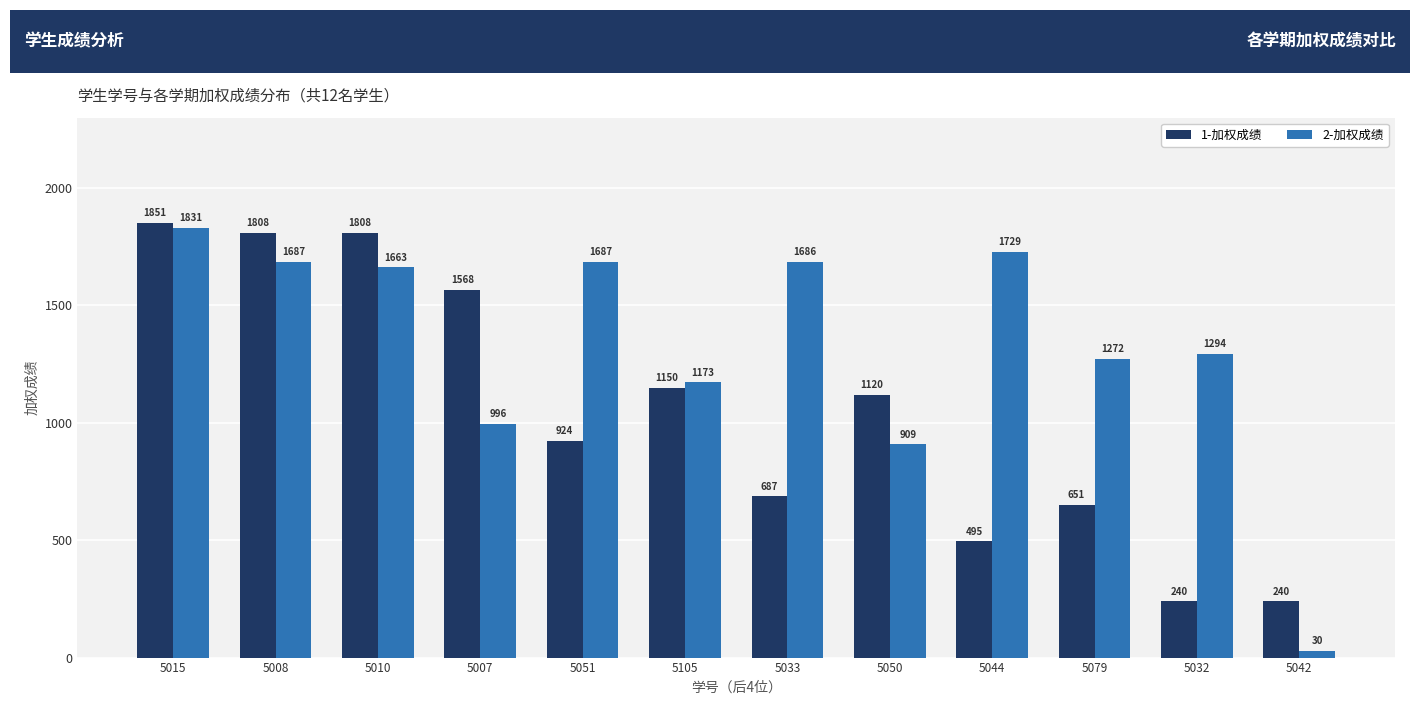

Count the number of data series in this chart.

2